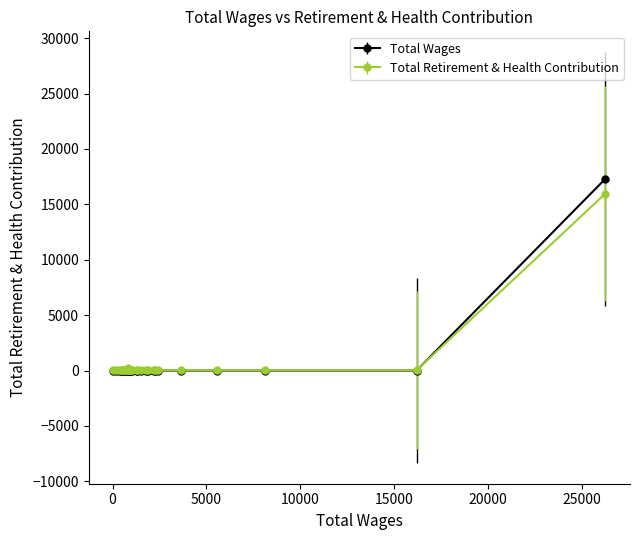

What is the maximum value for Total Wages?

17306.0